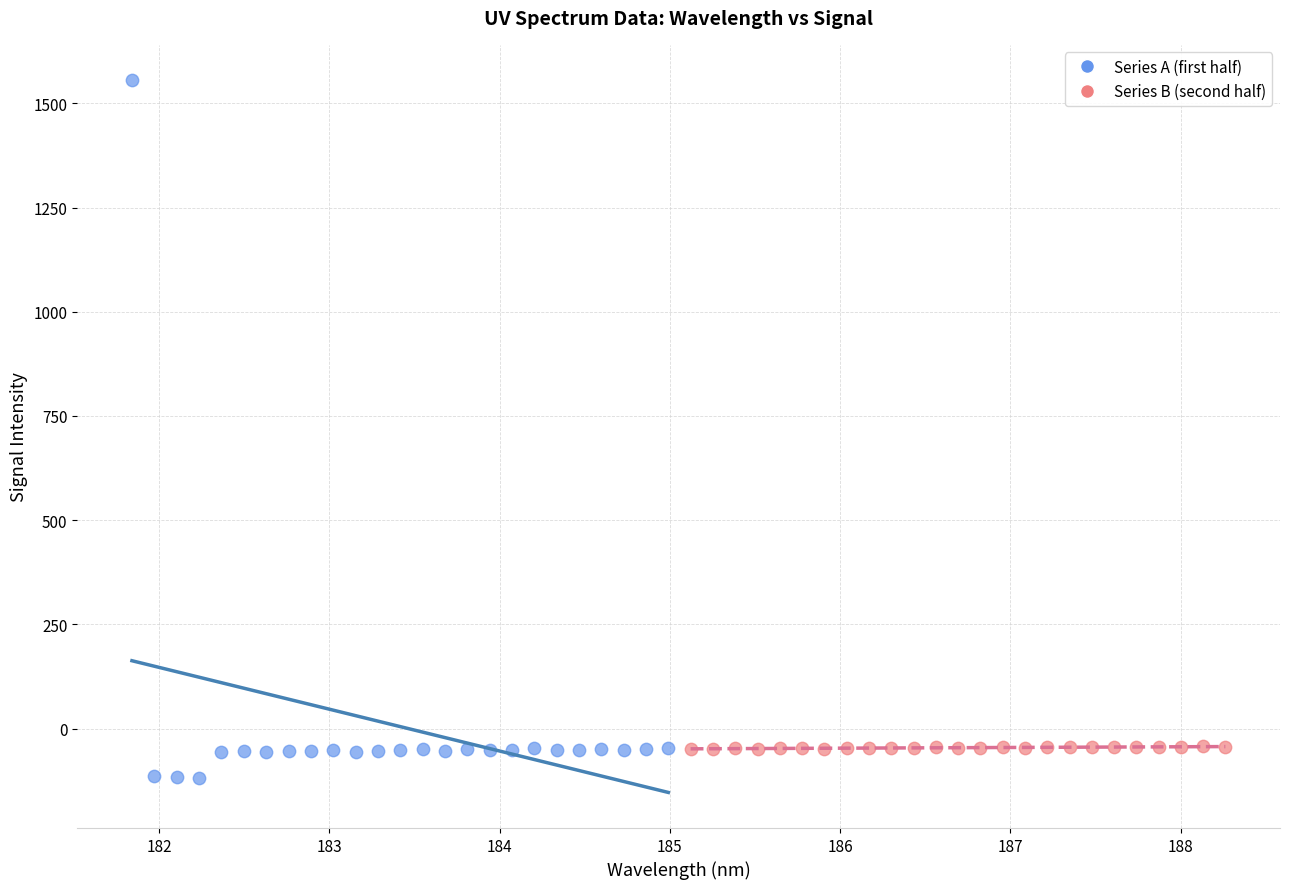

Which series reaches the maximum Y coordinate?

Series A (first half)